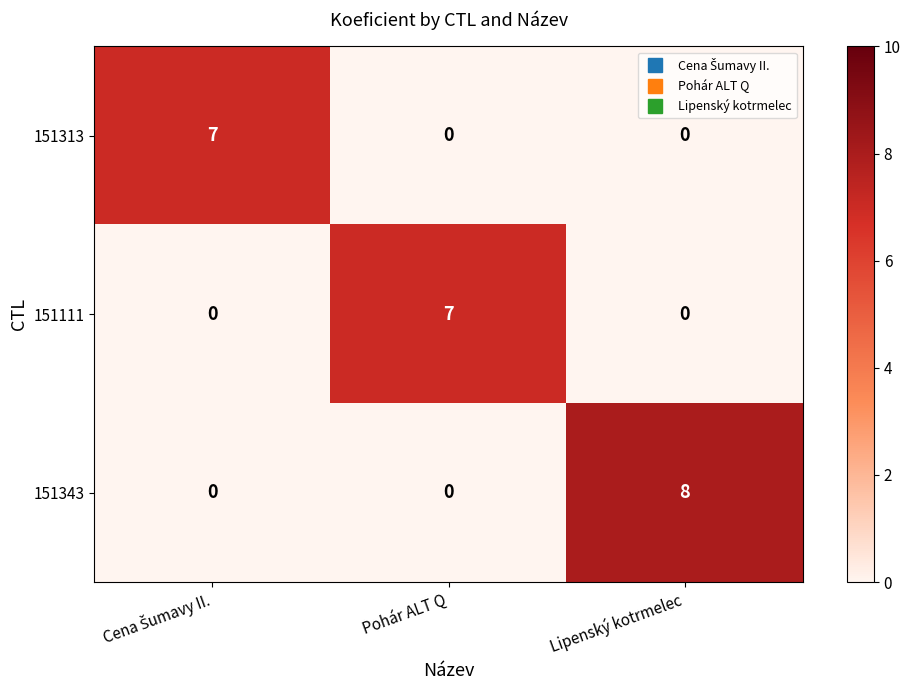

What is the sum of all 151313 values?

7